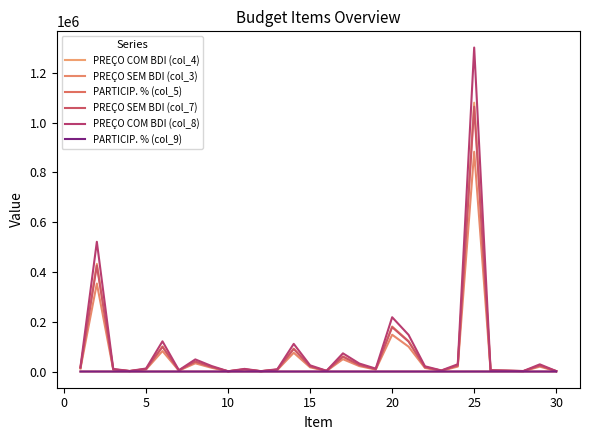

What is the value of the PREÇO COM BDI (col_4) point at the 15th from the left?

20612.3